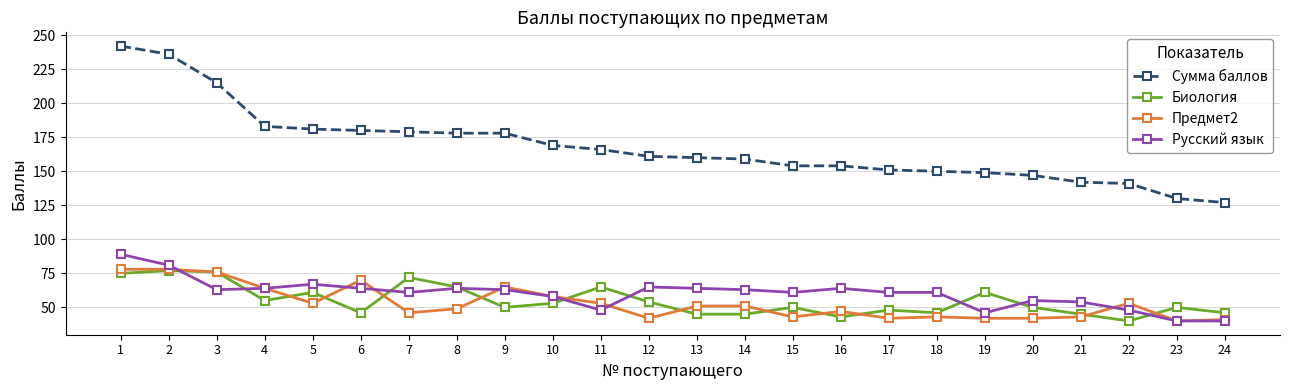

True or false: Биология has more than 2 points higher than both neighbors.

True